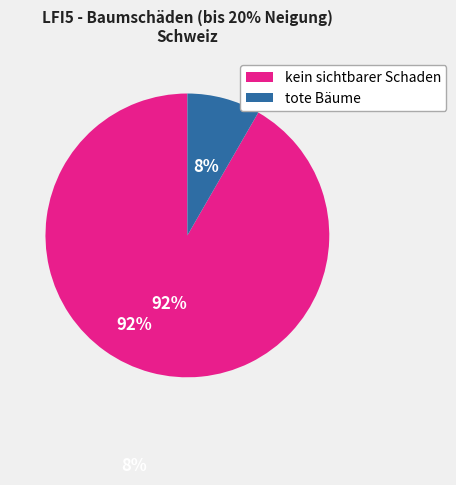

To the nearest percent, what portion does tote Bäume represent?

8%